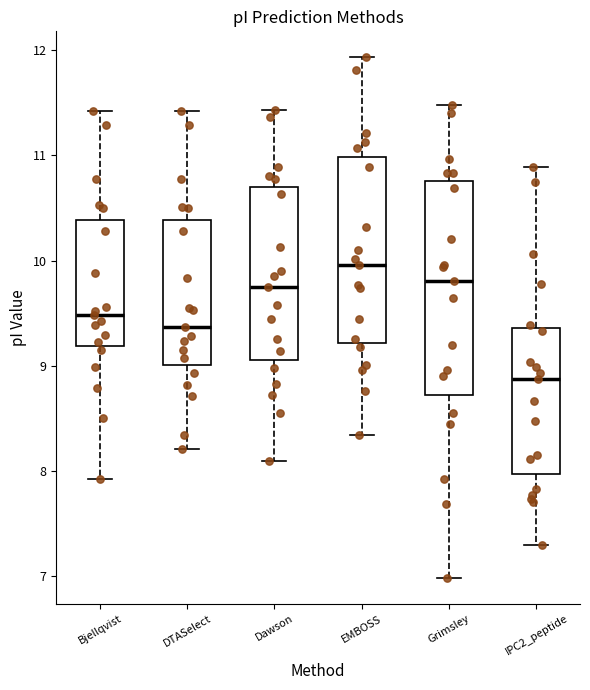

Where does the lower whisker of the box for Grimsley end on the y-axis? The values are not printed on the chart, so give them approximately, as read against the axis.

7.0